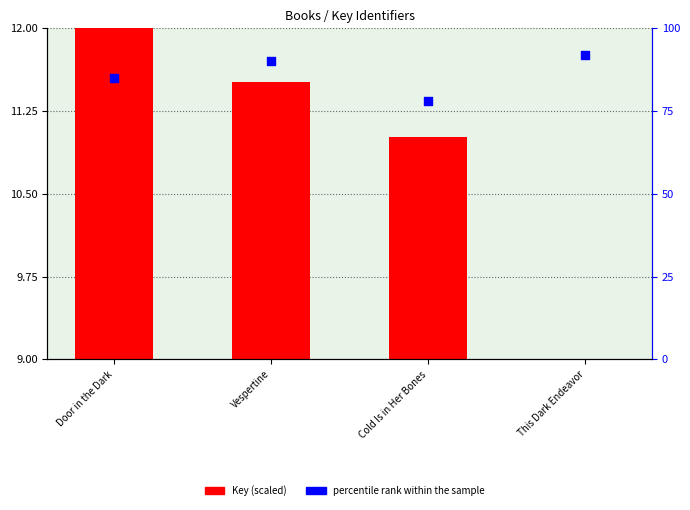

Is the value of Key (scaled) at This Dark Endeavor greater than the value of percentile rank within the sample at Door in the Dark?

No